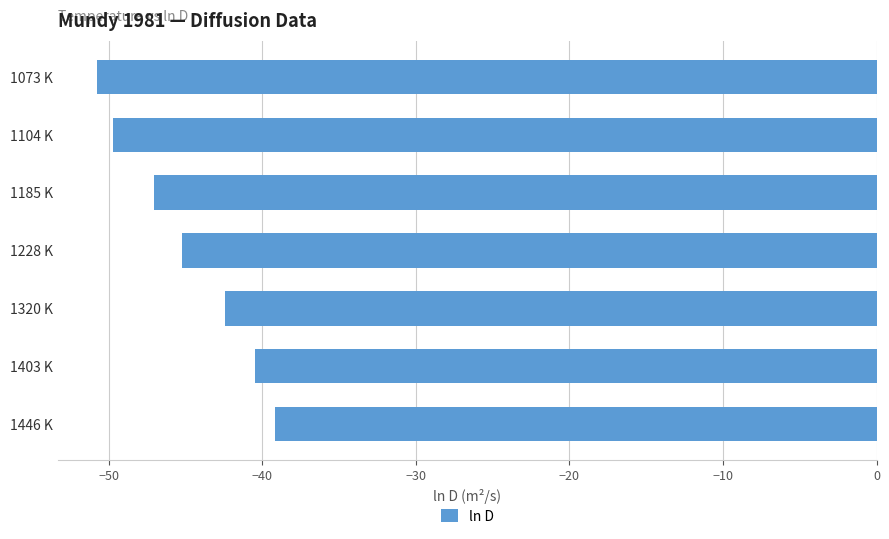

Are the bars horizontal?

Yes